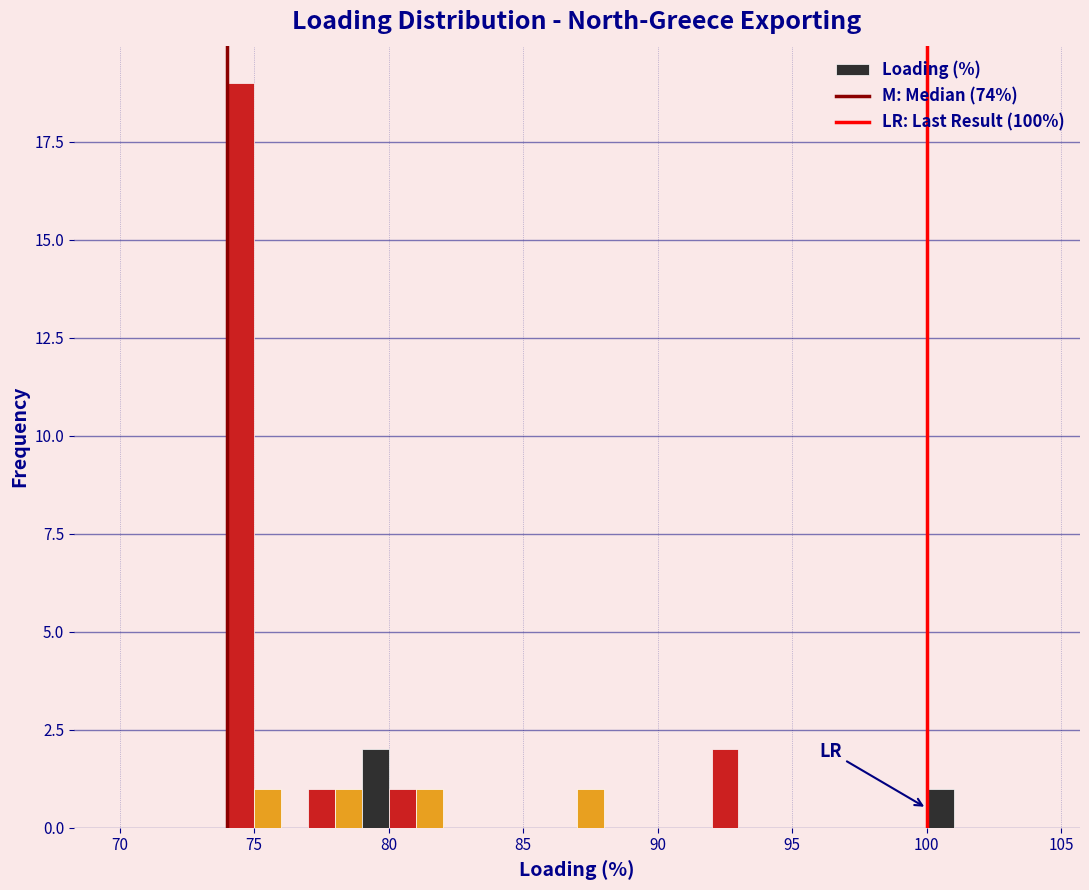

Read against the x-axis, roughly where is the centre of the tallest bar?

74.5